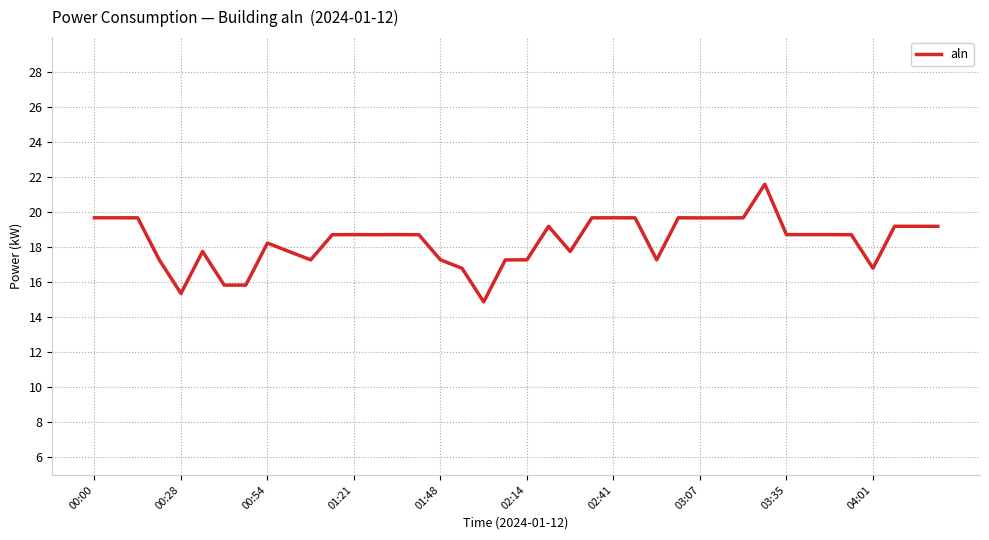

What is the difference between the maximum and minimum values?

6.7